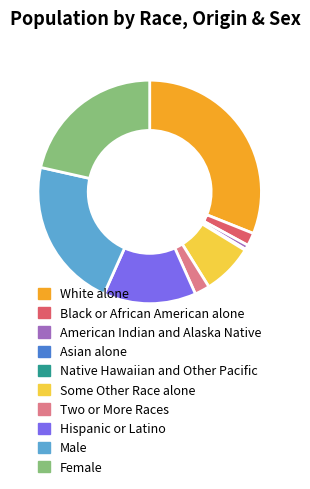

Which slice is the largest?

White alone